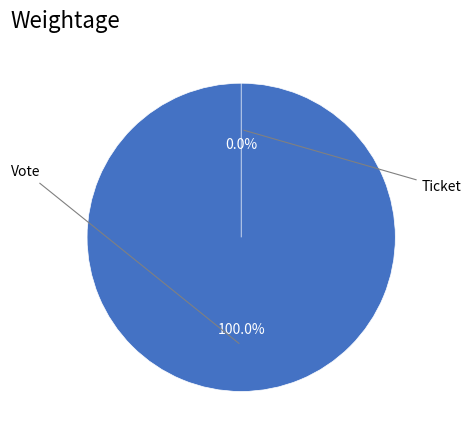

To the nearest percent, what is the difference between the Vote and Ticket slice percentages?

100%